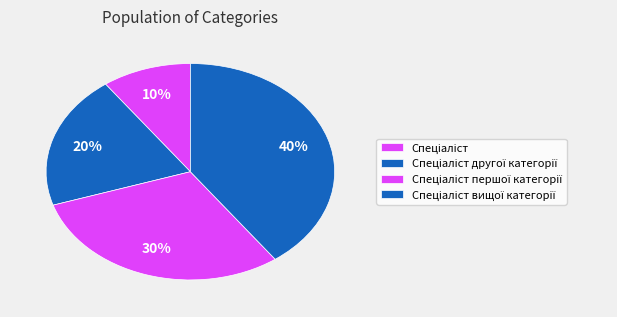

To the nearest percent, what is the combined percentage of Спеціаліст and Спеціаліст другої категорії?

30%